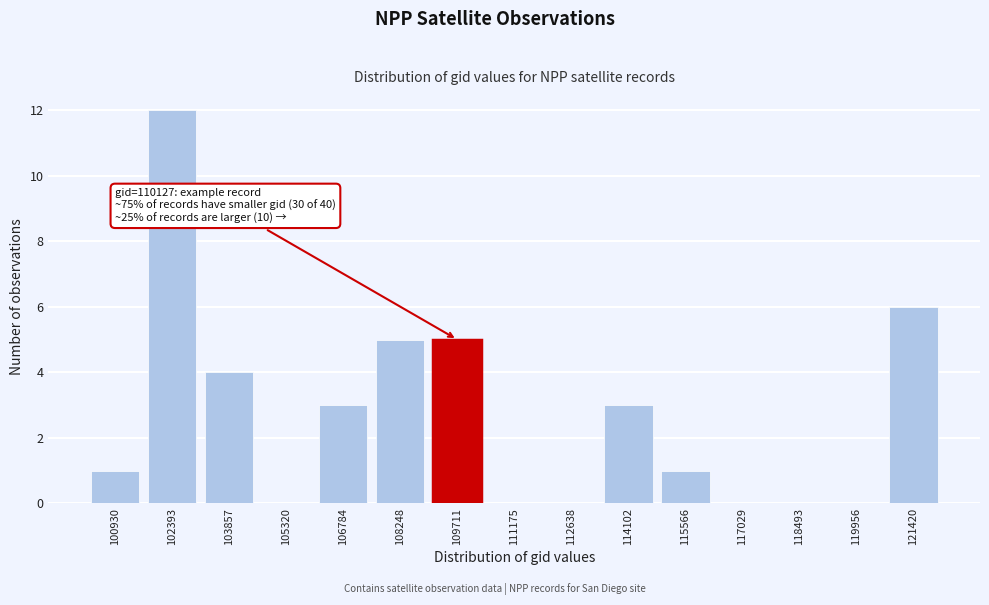

Reading left to right, transcribe all the data shown in this chart.

100930=1	102393=12	103857=4	105320=0	106784=3	108248=5	109711=5	111175=0	112638=0	114102=3	115566=1	117029=0	118493=0	119956=0	121420=6